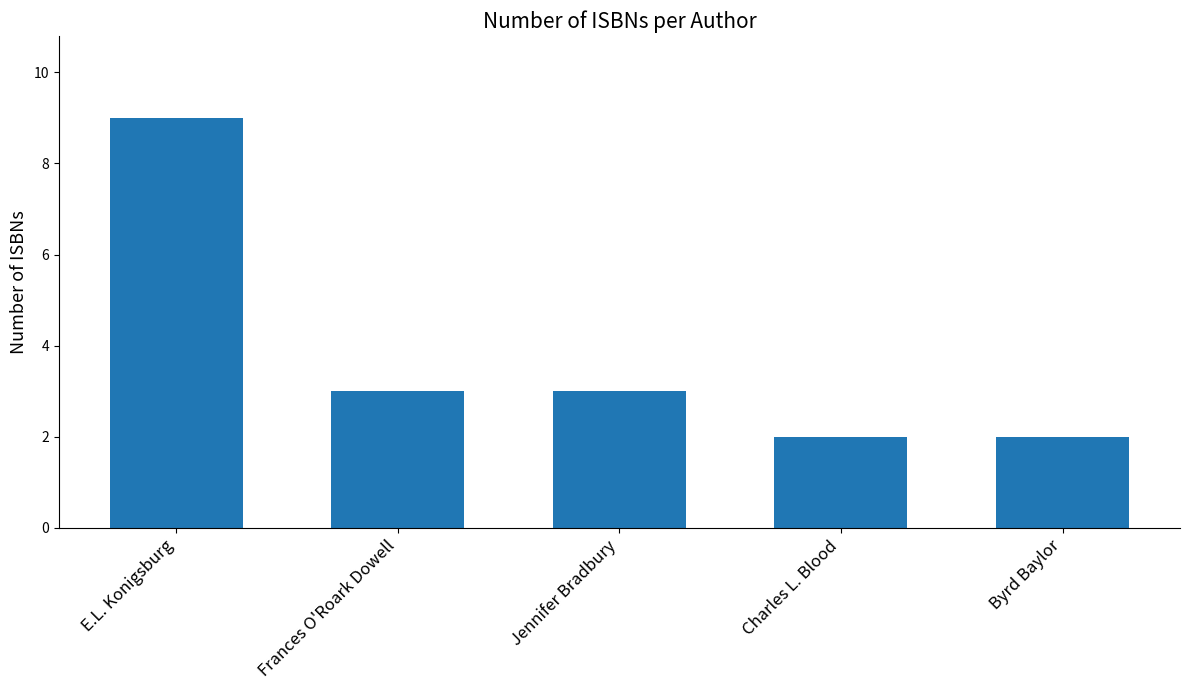

What is the minimum value shown in the chart?

2